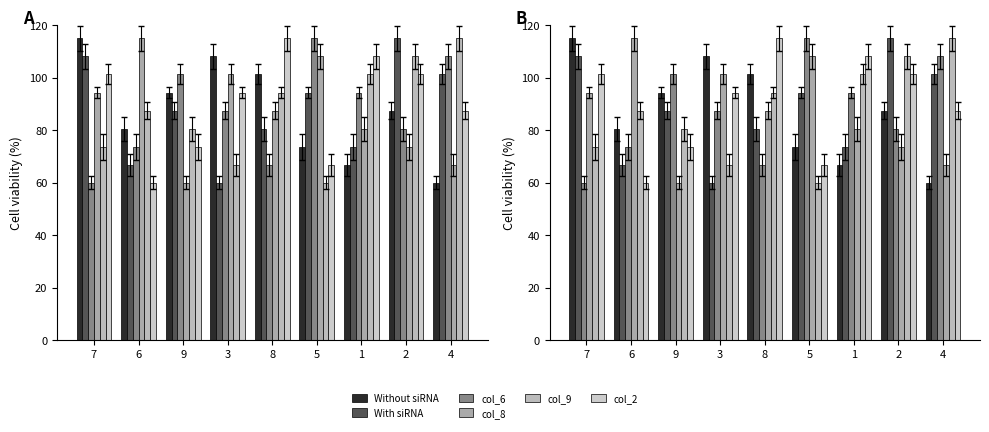

What is the difference between the maximum and minimum values in the col_8 series?

55.0